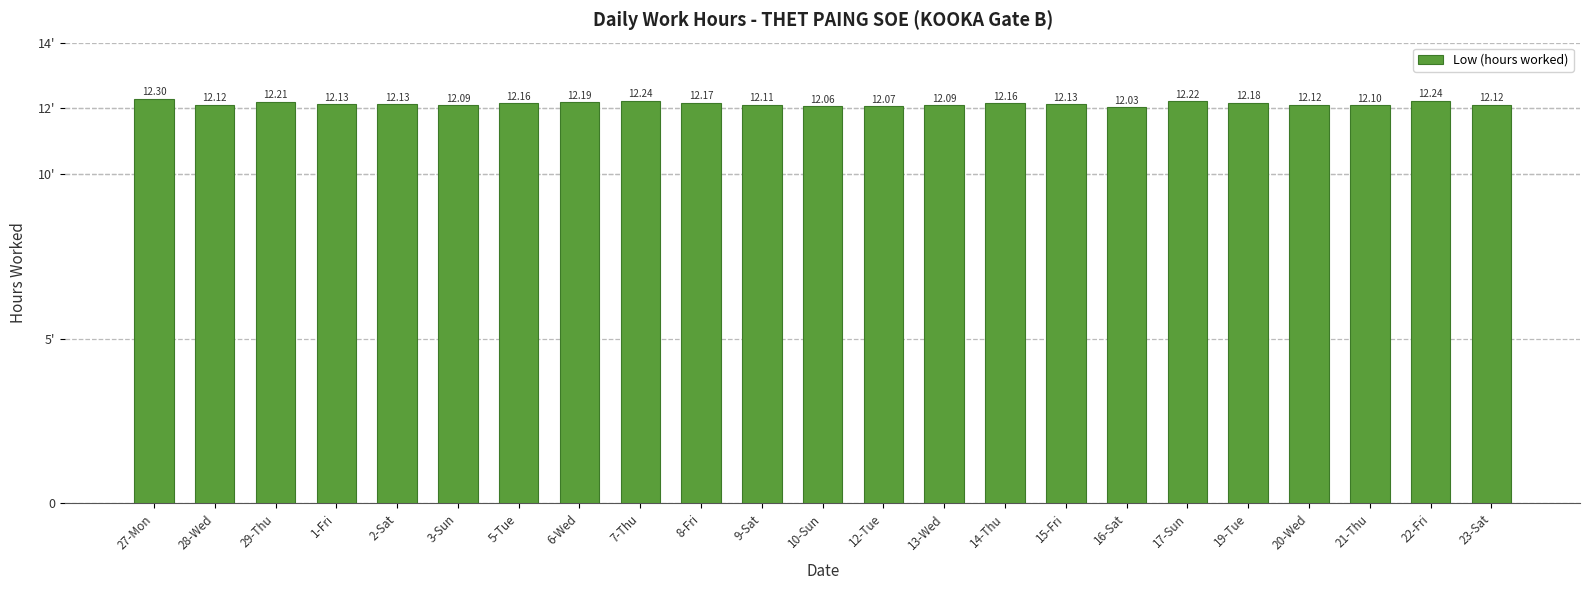

Does the chart contain any negative values?

No